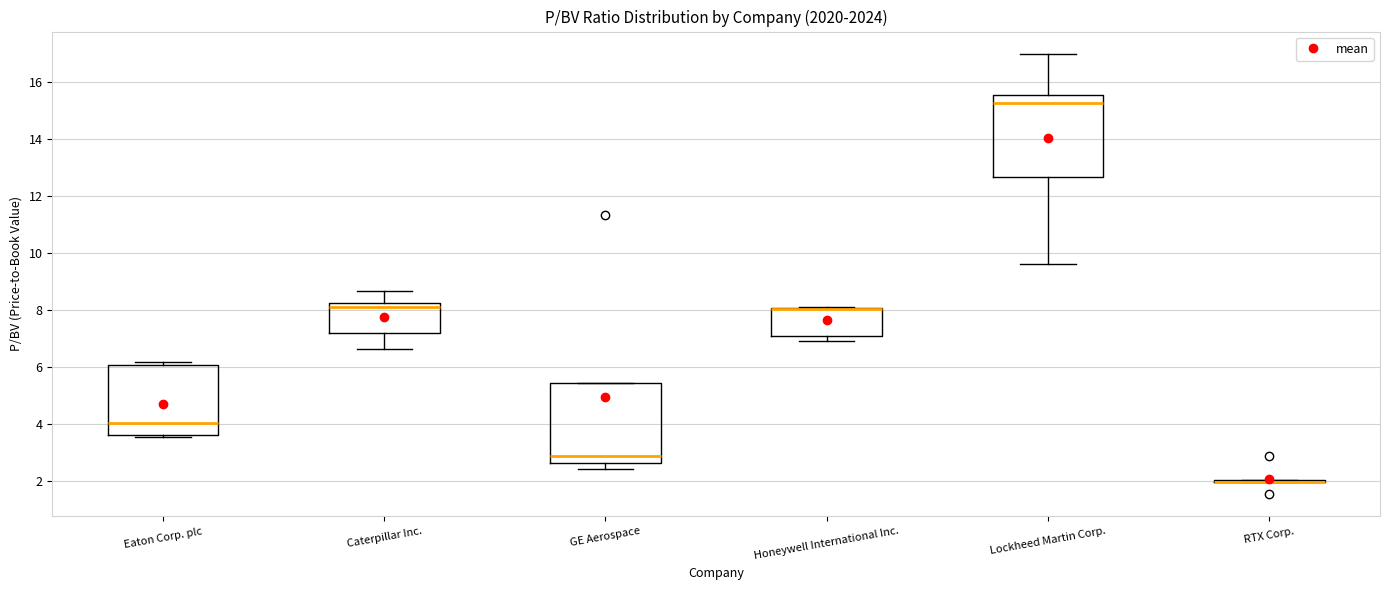

Where is the lower edge of the box for Caterpillar Inc. on the y-axis? The values are not printed on the chart, so give them approximately, as read against the axis.

7.2